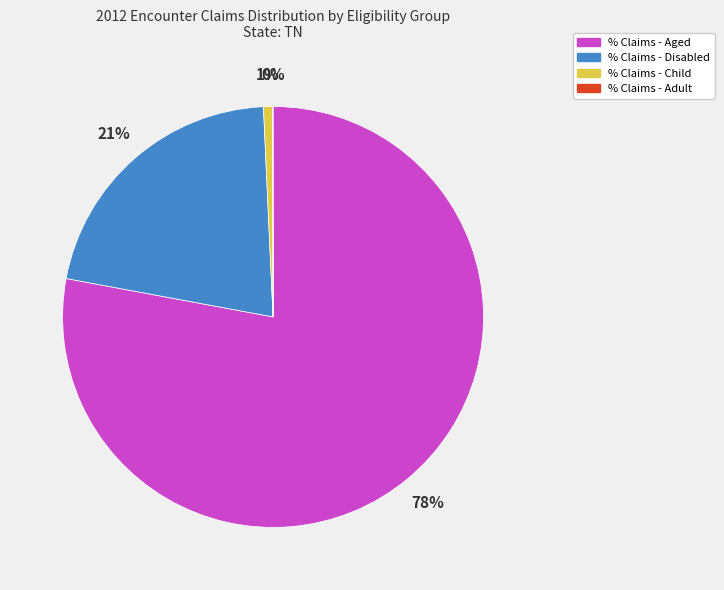

Which category has the biggest portion of the pie?

% Claims - Aged